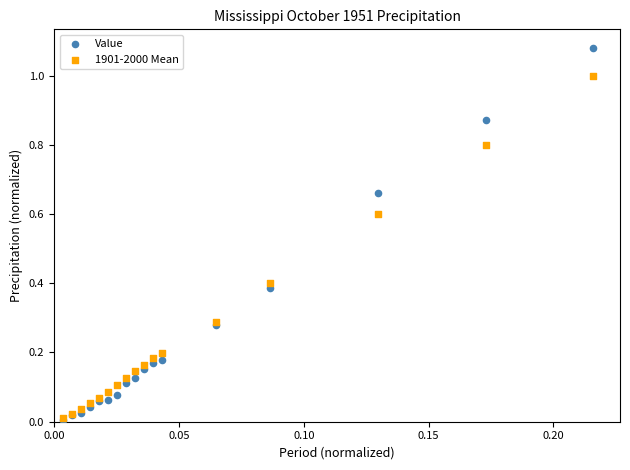

What are all the series names shown in the legend?

Value, 1901-2000 Mean